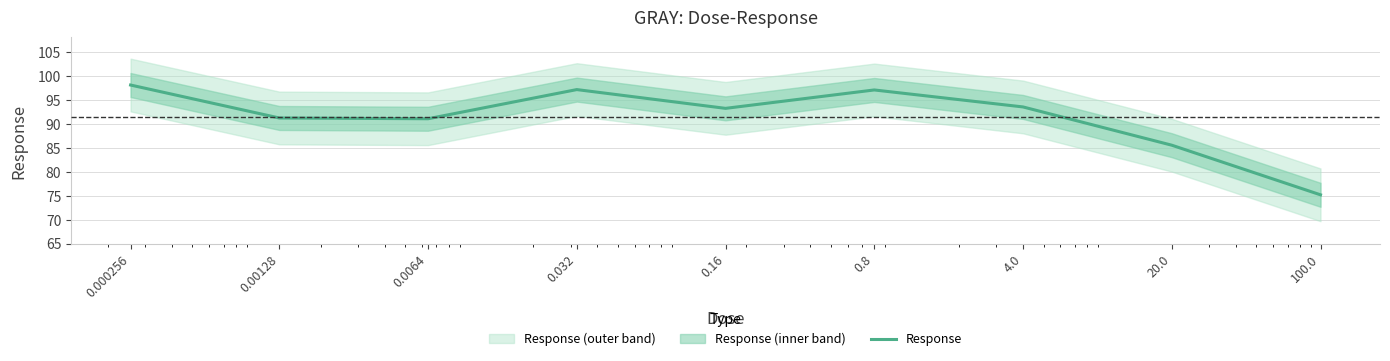

List the labels in order of value, smallest first.

100.0, 20.0, 0.0064, 0.00128, 0.16, 4.0, 0.8, 0.032, 0.000256